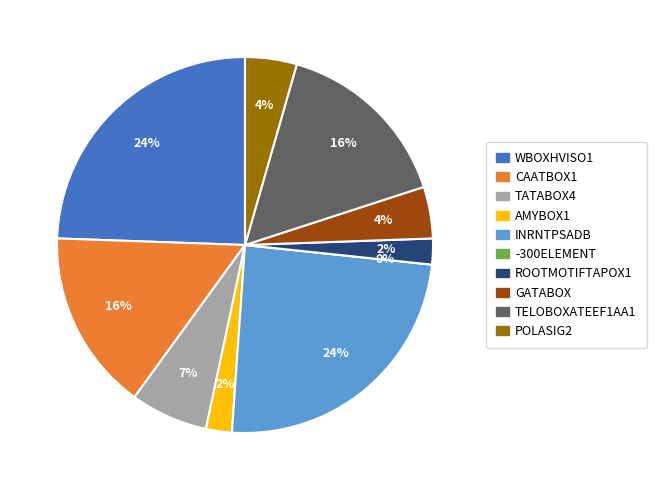

Rank the categories by value from lowest to highest.

-300ELEMENT, AMYBOX1, ROOTMOTIFTAPOX1, GATABOX, POLASIG2, TATABOX4, CAATBOX1, TELOBOXATEEF1AA1, WBOXHVISO1, INRNTPSADB